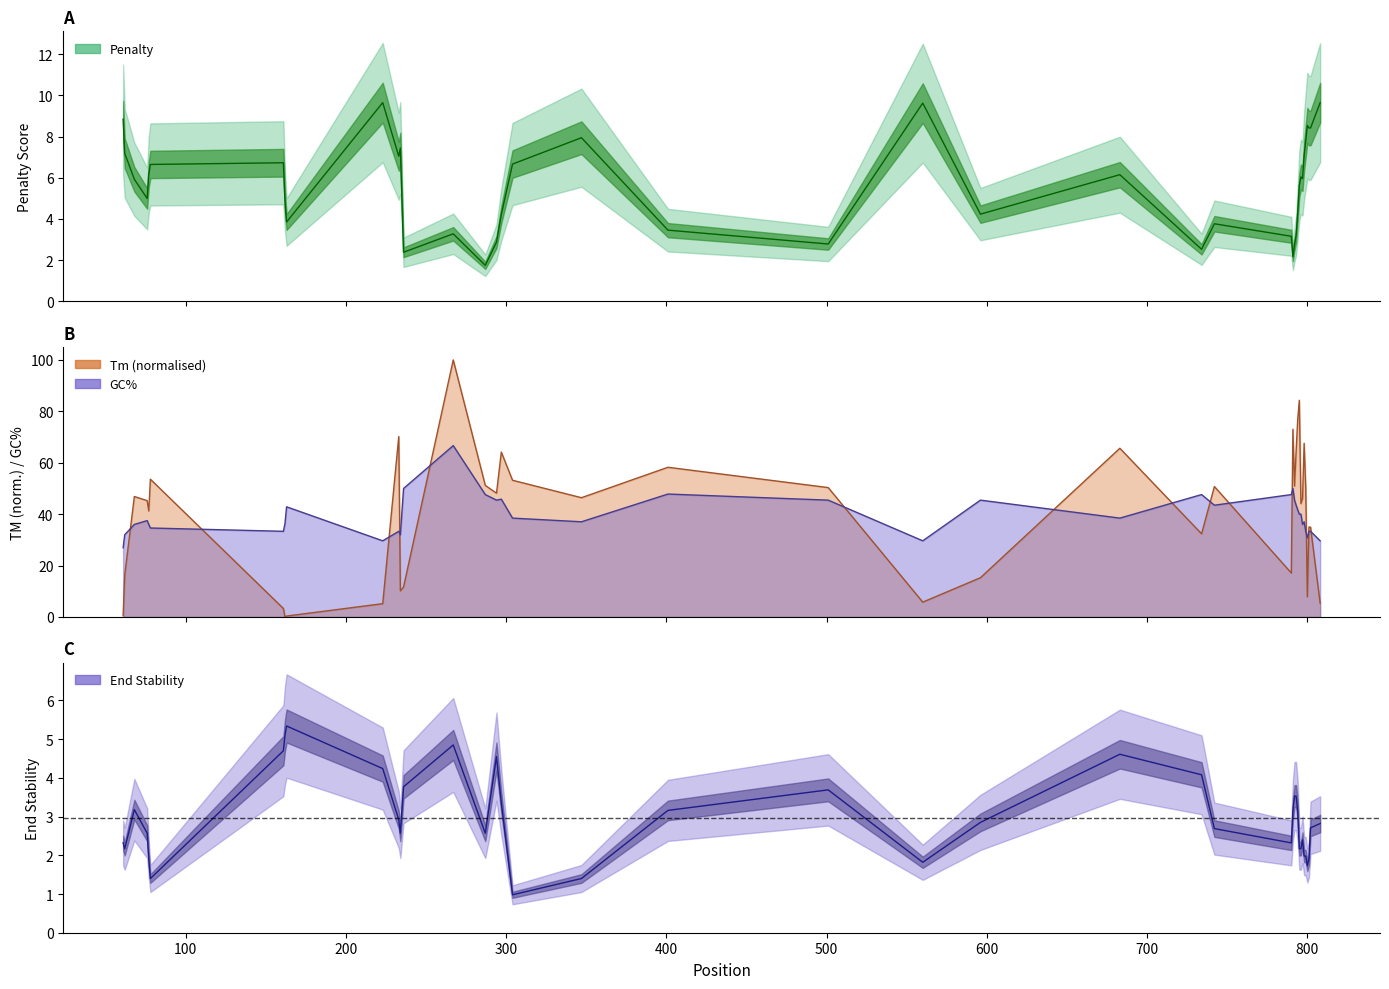

What is the maximum value for PRIMER_LEFT_0_END_STABILITY?

5.3